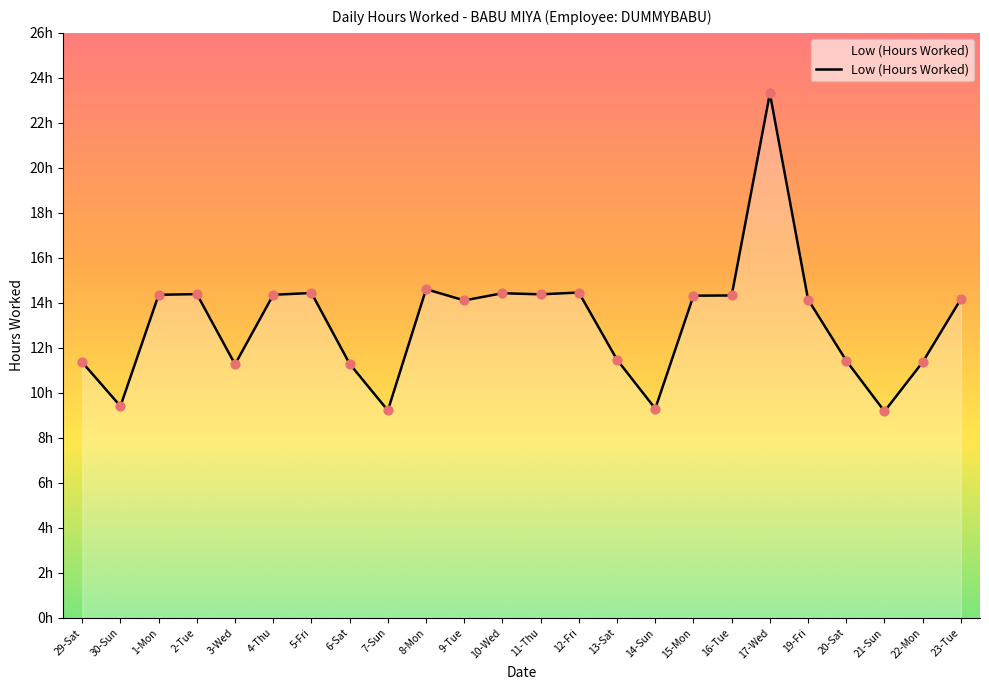

Between 23-Tue and 3-Wed, which is larger?

23-Tue